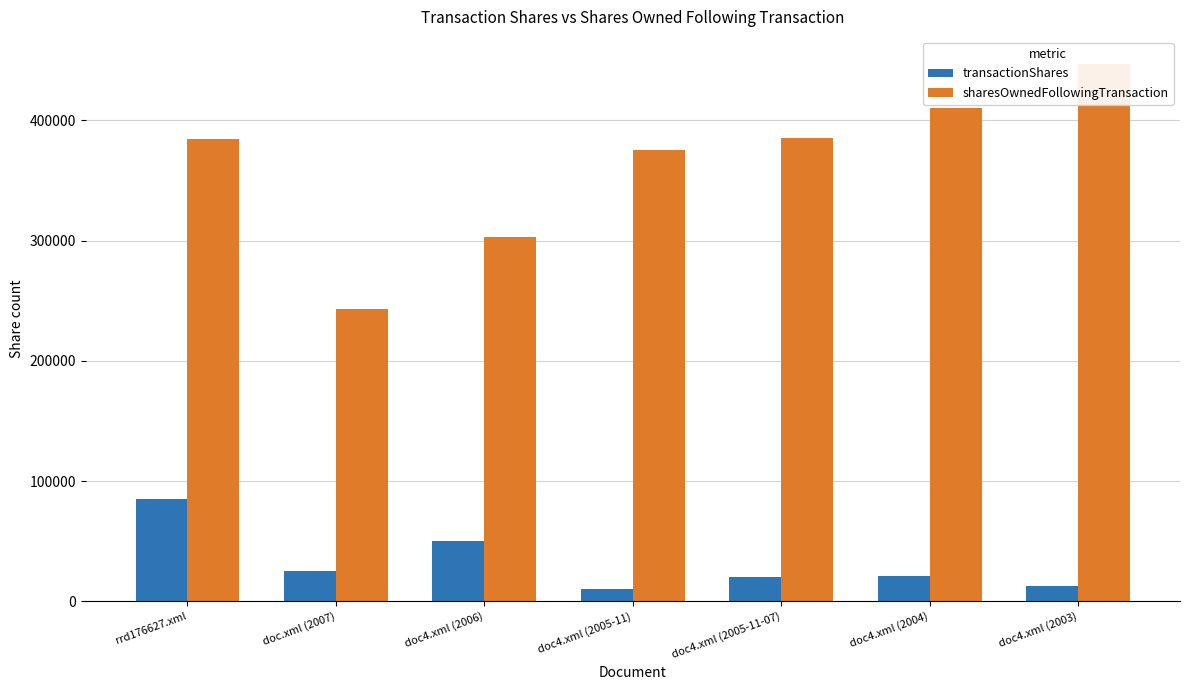

Is it true that transactionShares equals 25000 at doc.xml (2007)?

True